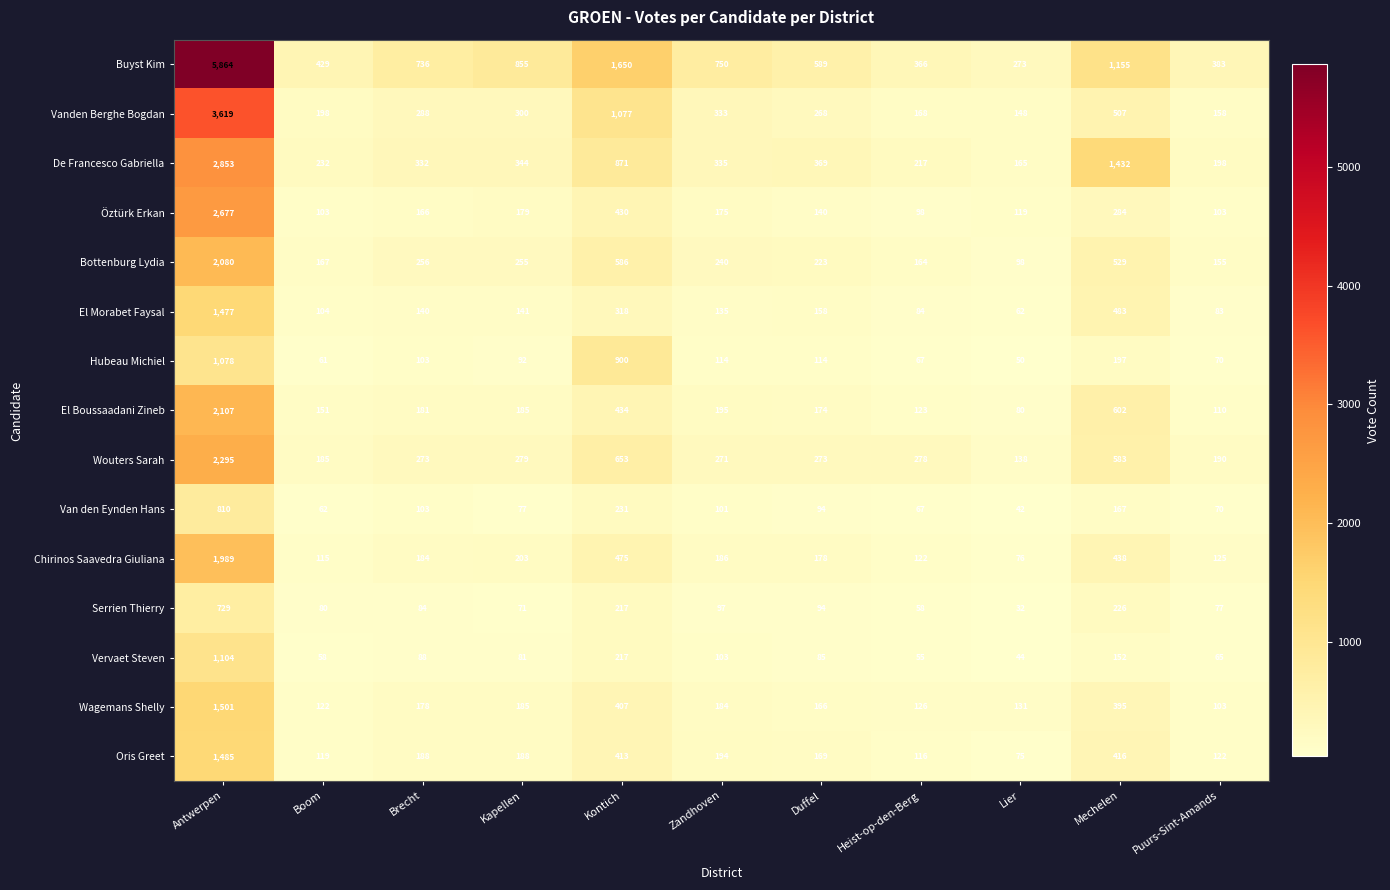

How many distinct data groups are displayed?

15